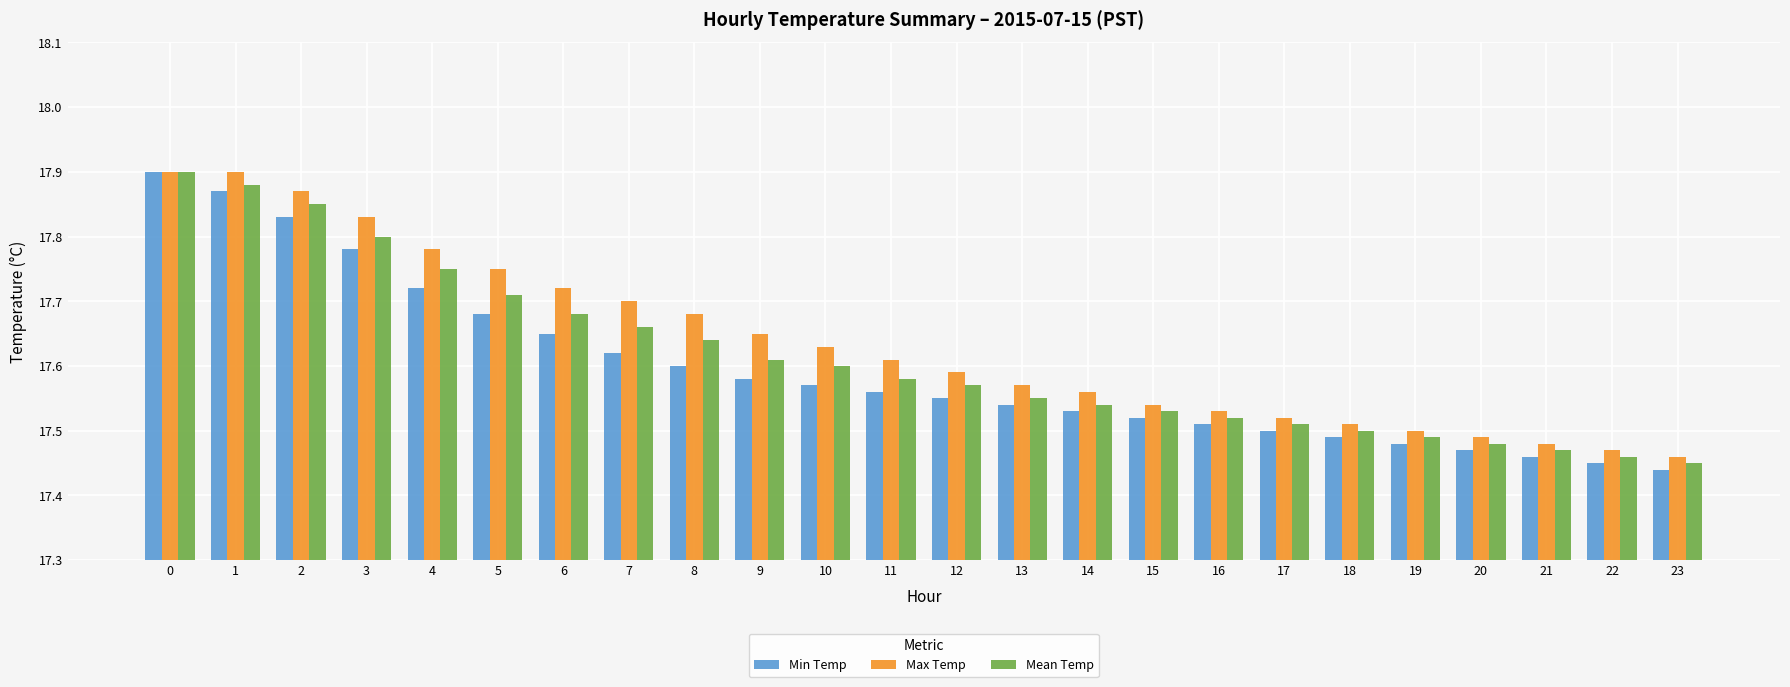

What is the sum of all Mean Temp values?

422.7